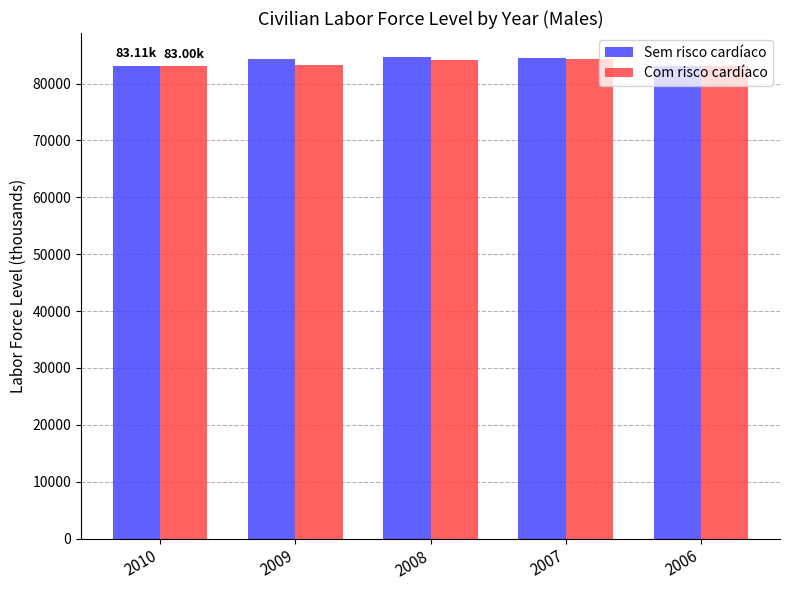

What is the difference between the maximum and minimum values in the Sem risco cardíaco series?

1538.1